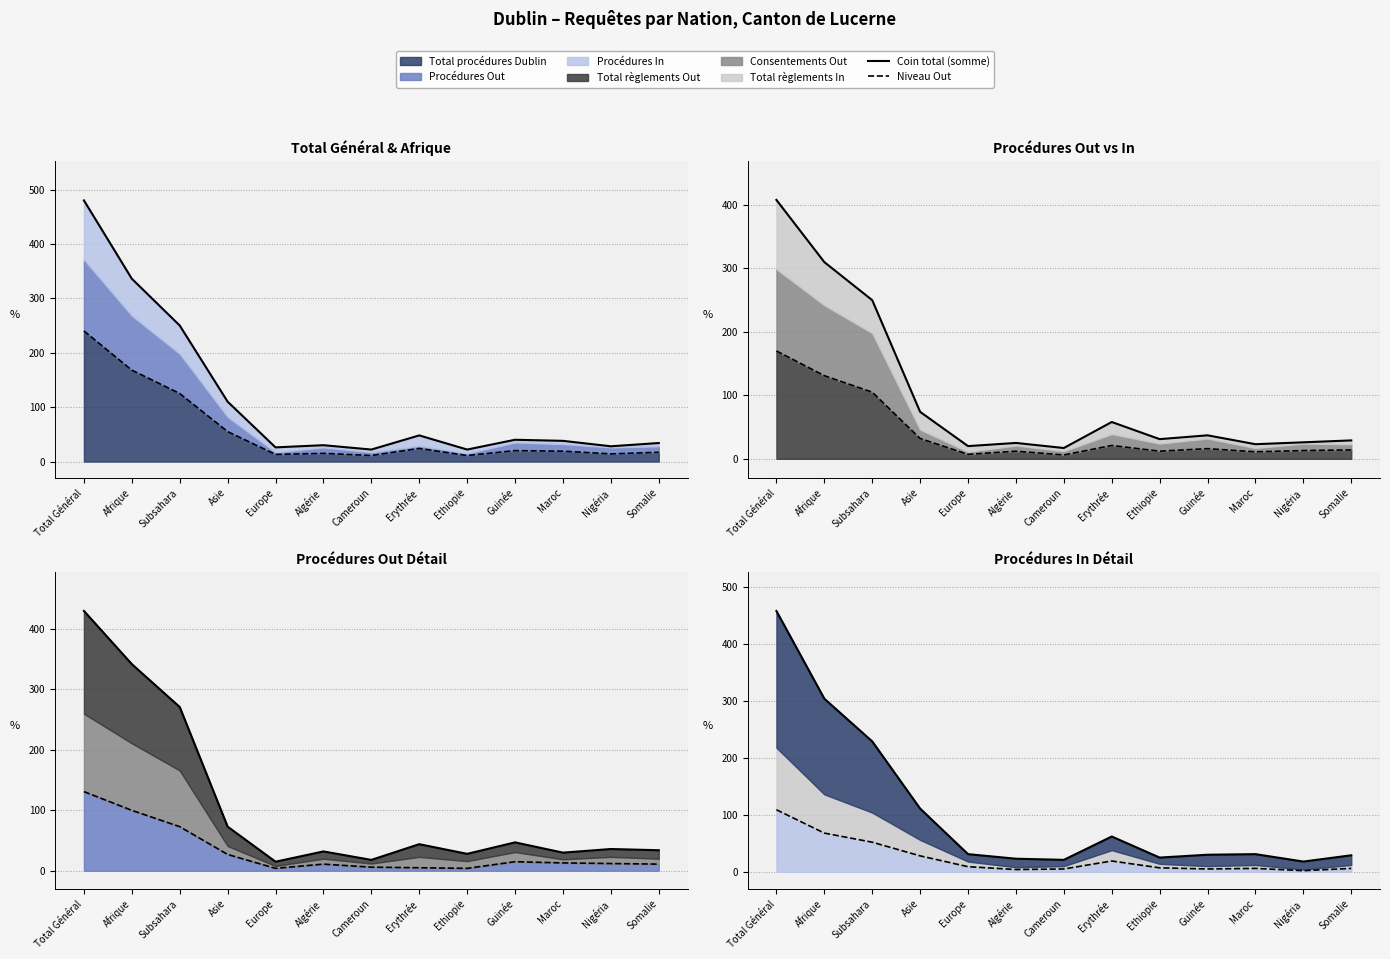

Does the chart display data point markers on the line(s)?

No